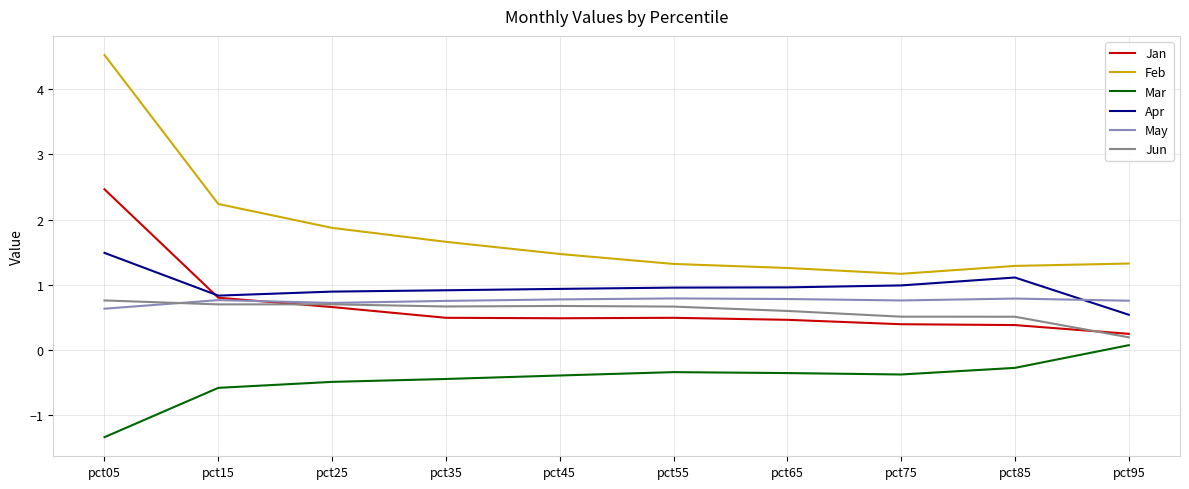

At which label does Mar reach its peak?

pct95